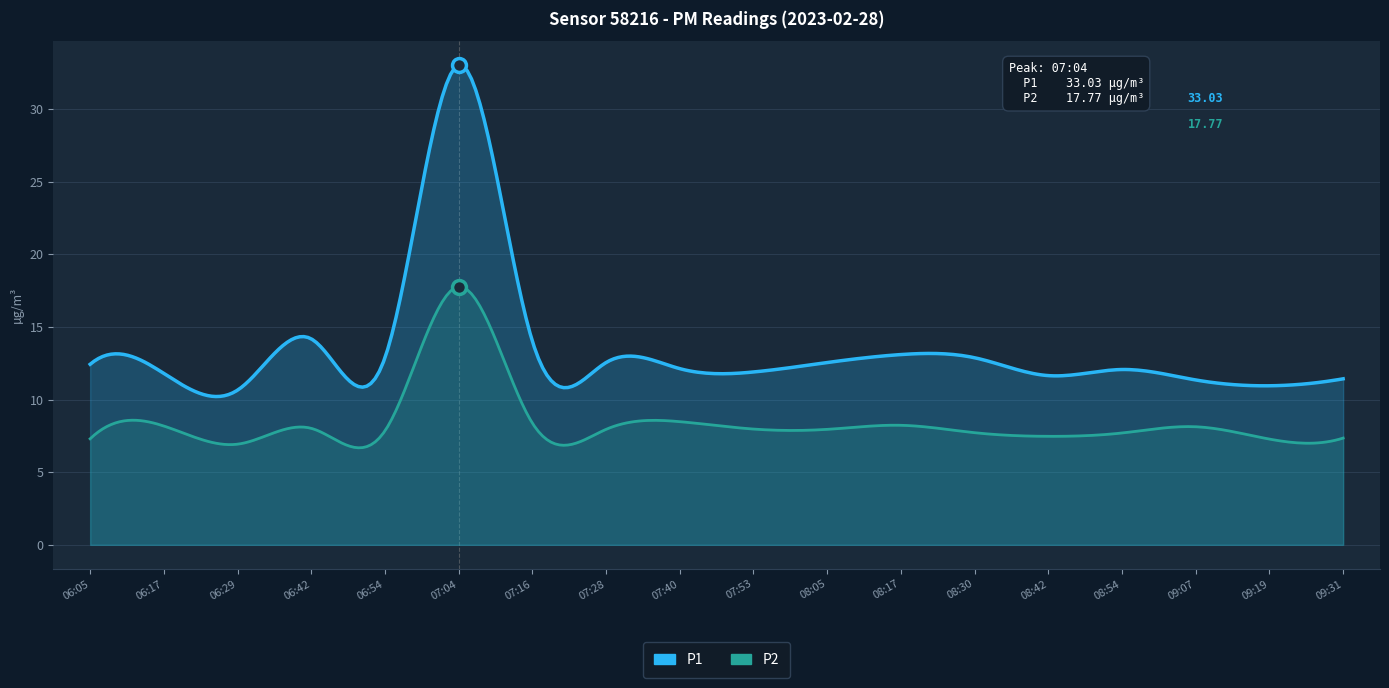

Reading right to left, list all the values displayed in this chart.

P1: 09:31=11.4	09:19=10.9	09:07=11.3	08:54=12.1	08:42=11.7	08:30=12.9	08:17=13.1	08:05=12.6	07:53=11.9	07:40=12.1	07:28=12.6	07:16=14.0	07:04=33.0	06:54=12.9	06:42=14.2	06:29=10.7	06:17=11.8	06:05=12.4
P2: 09:31=7.3	09:19=7.3	09:07=8.1	08:54=7.7	08:42=7.5	08:30=7.7	08:17=8.2	08:05=8.0	07:53=8.0	07:40=8.5	07:28=8.0	07:16=8.4	07:04=17.8	06:54=7.8	06:42=8.0	06:29=6.9	06:17=8.2	06:05=7.3